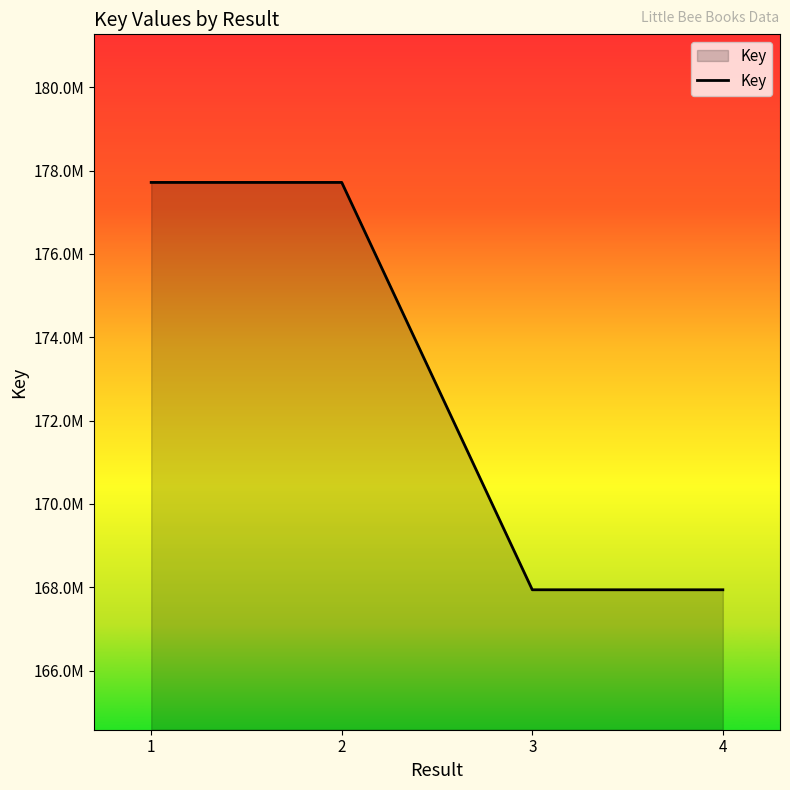

What is the change in value from 2 to 3?

-9777153